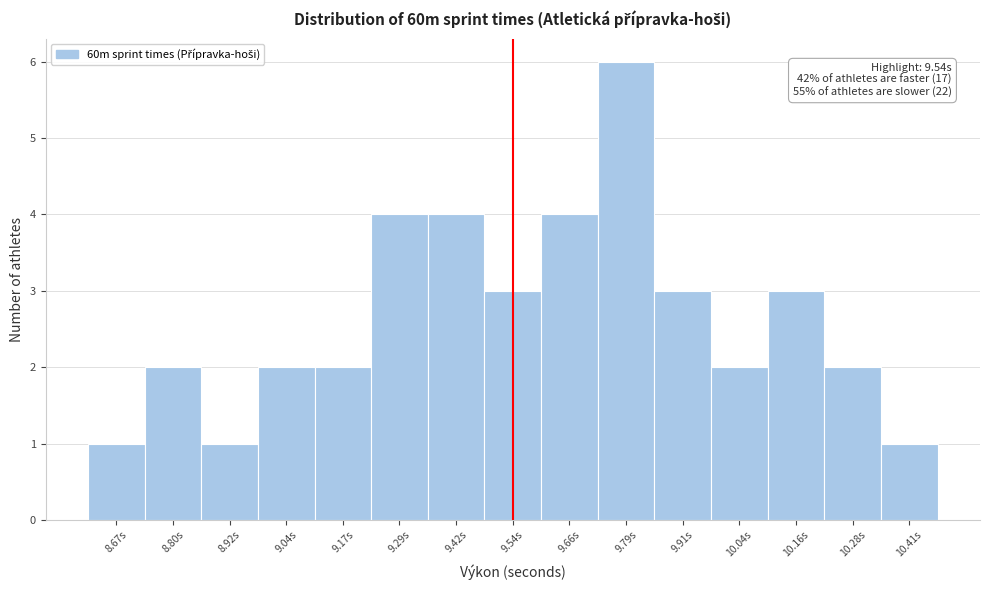

Which range on the x-axis has the tallest bar?

9.726 to 9.850